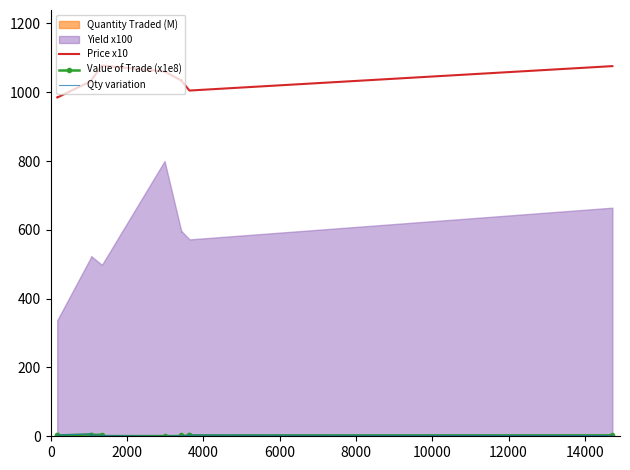

True or false: Price x10 has more than 0 interior local peaks.

True